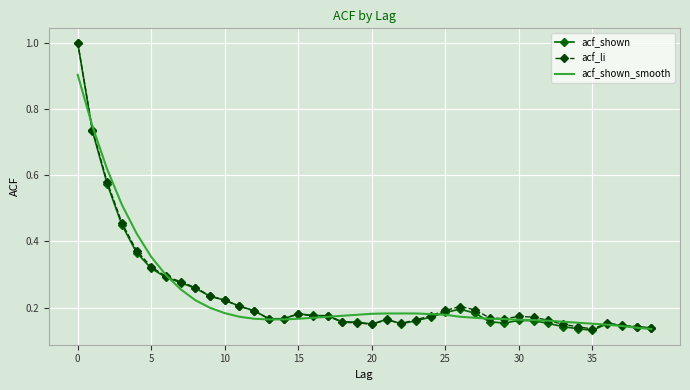

What is the maximum value shown in the chart?

1.0